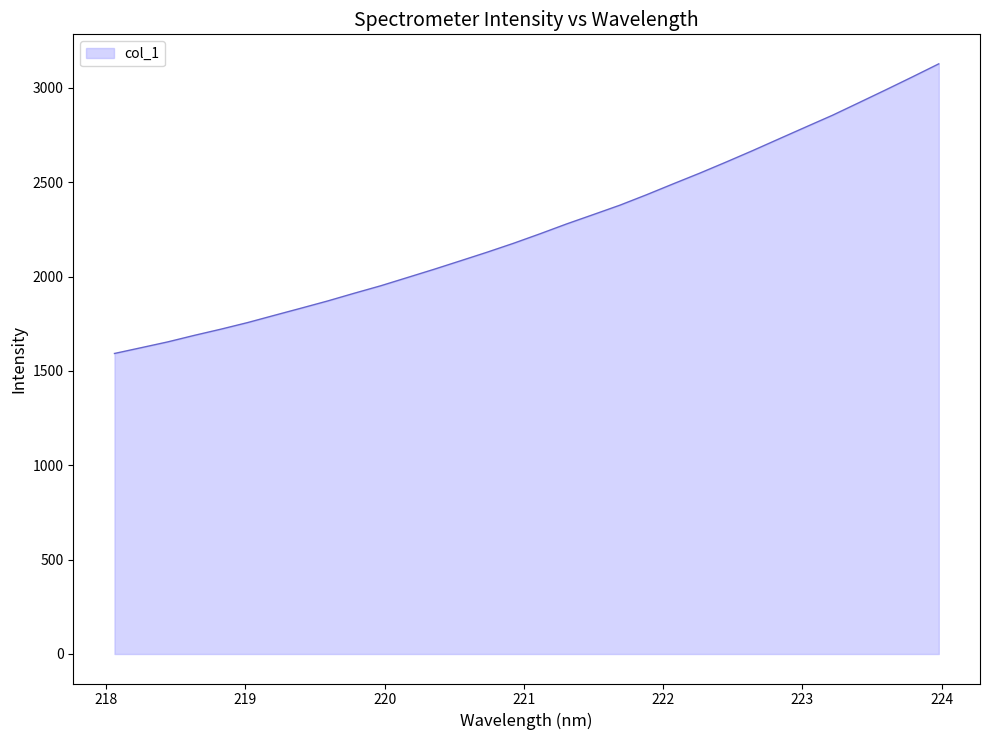

What is the minimum value shown in the chart?

1592.5